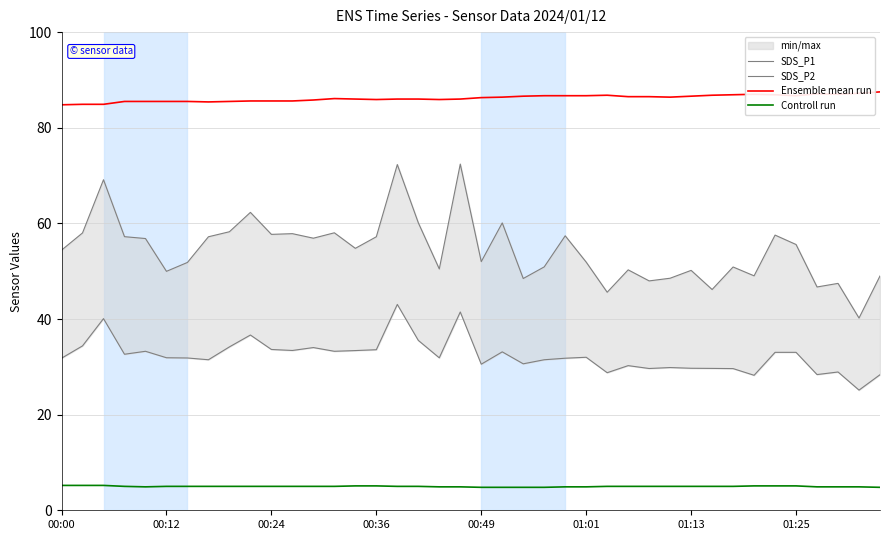

What is the highest value of the Ensemble mean run series?

87.5